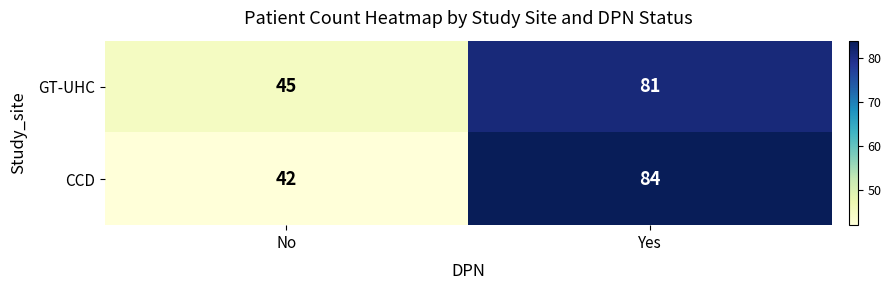

At which label is CCD closest to 63?

No